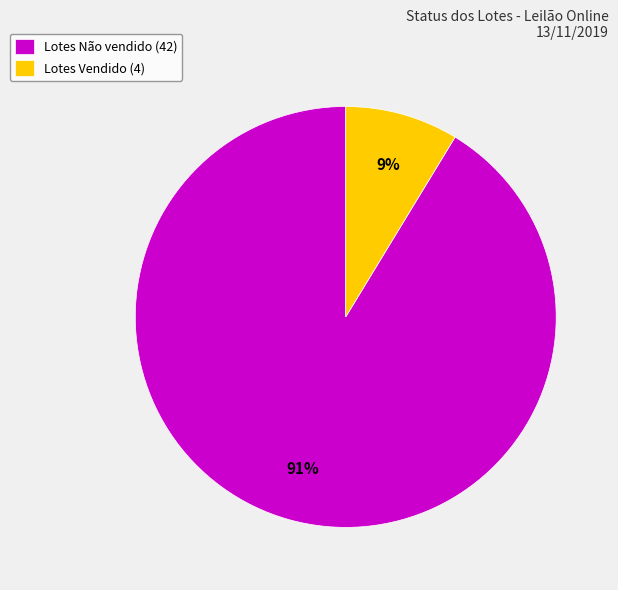

To the nearest percent, what is the average slice percentage?

50%